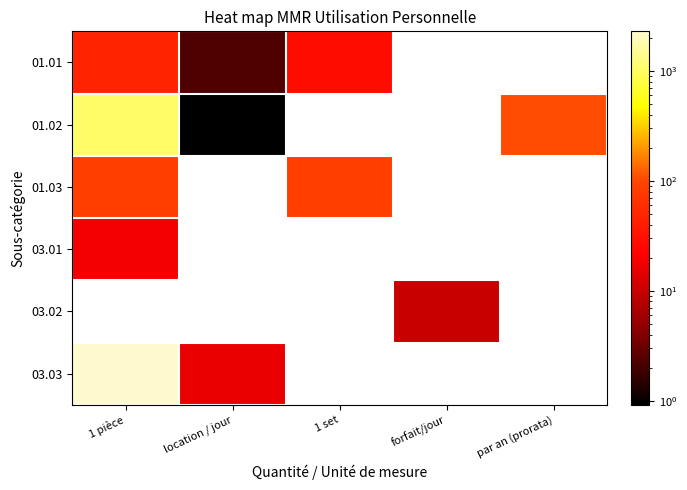

Which series has the widest spread of values?

03.03